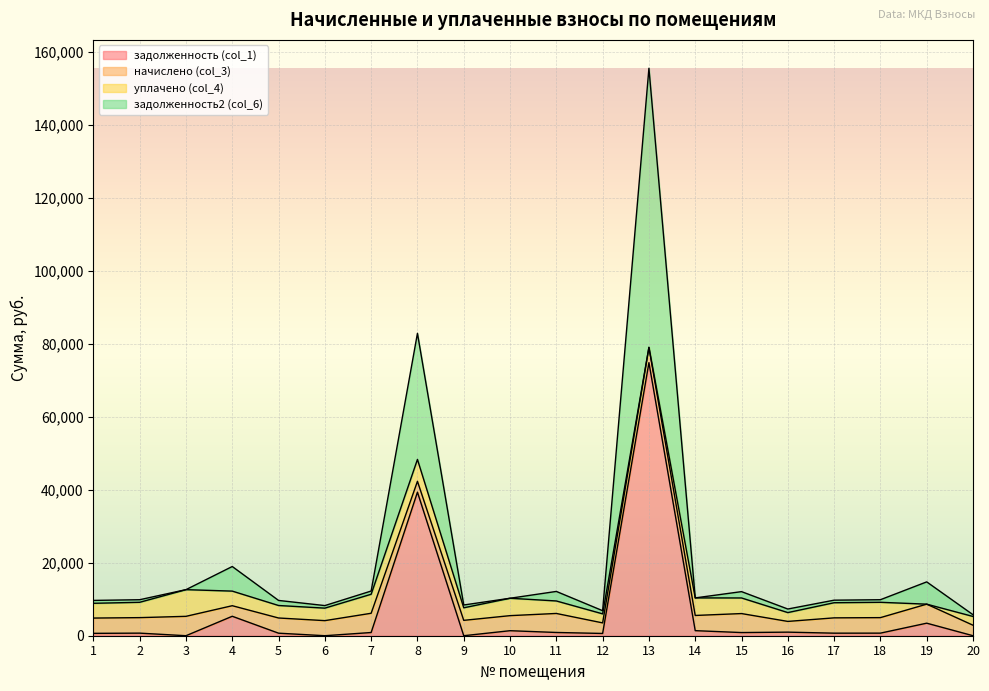

Does the chart display data point markers on the line(s)?

No